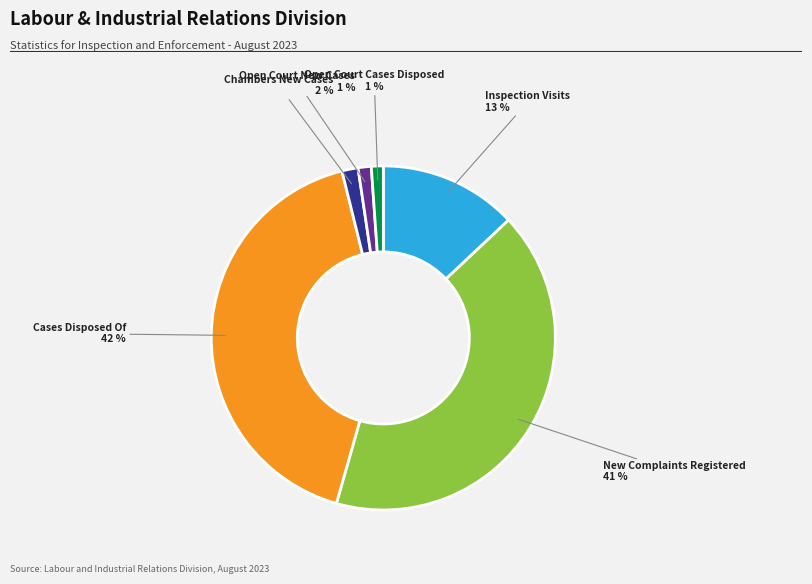

How many slices are in this pie chart?

6